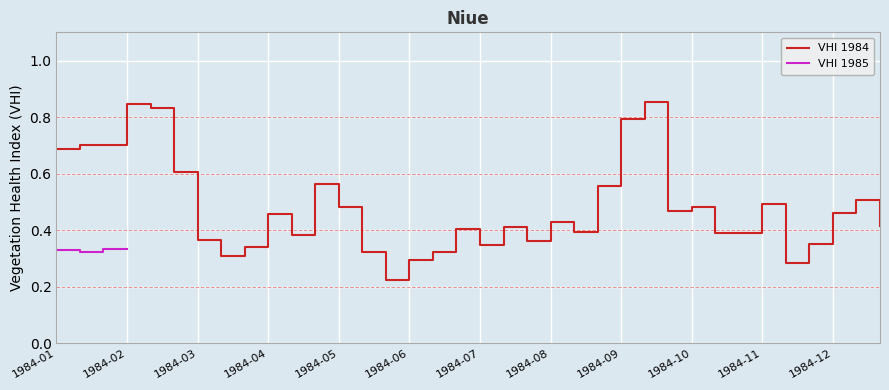

Does the chart display data point markers on the line(s)?

No